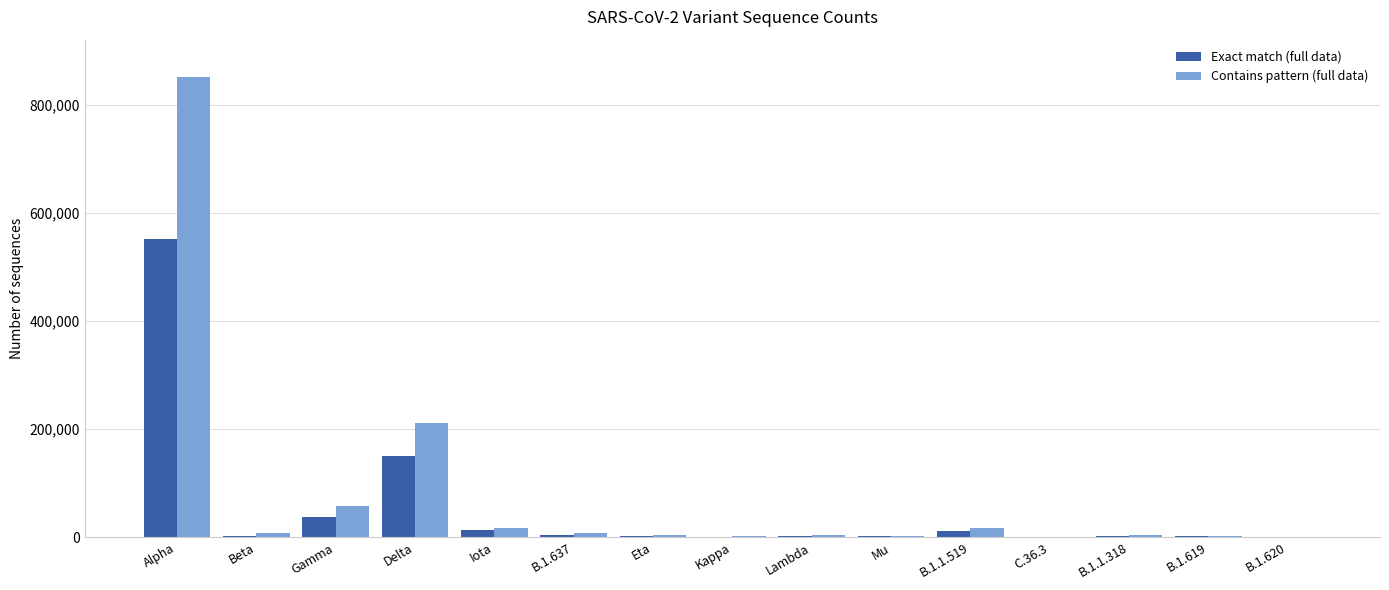

Which category has the highest value in the Contains pattern (full data) series?

Alpha